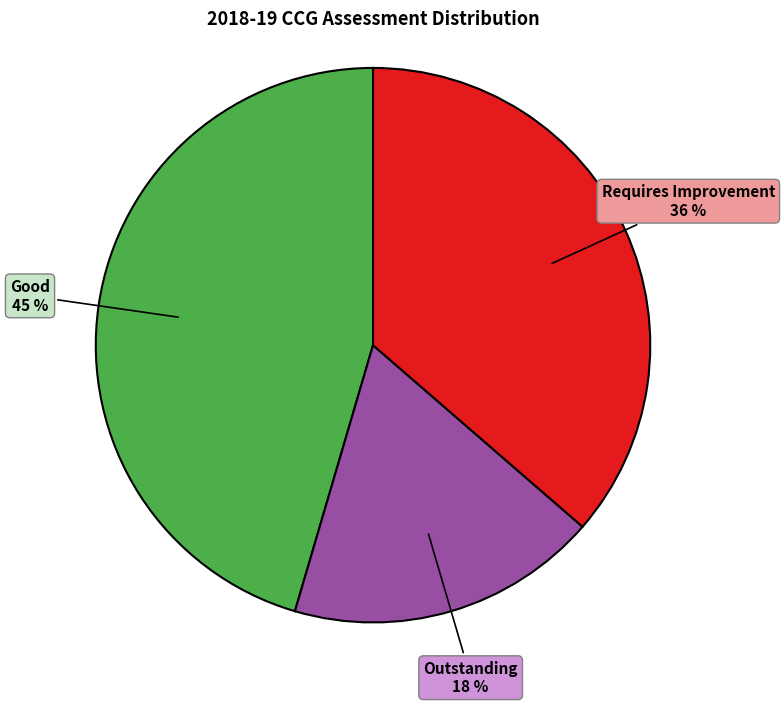

To the nearest percent, what is the difference between the Outstanding and Good slice percentages?

27%